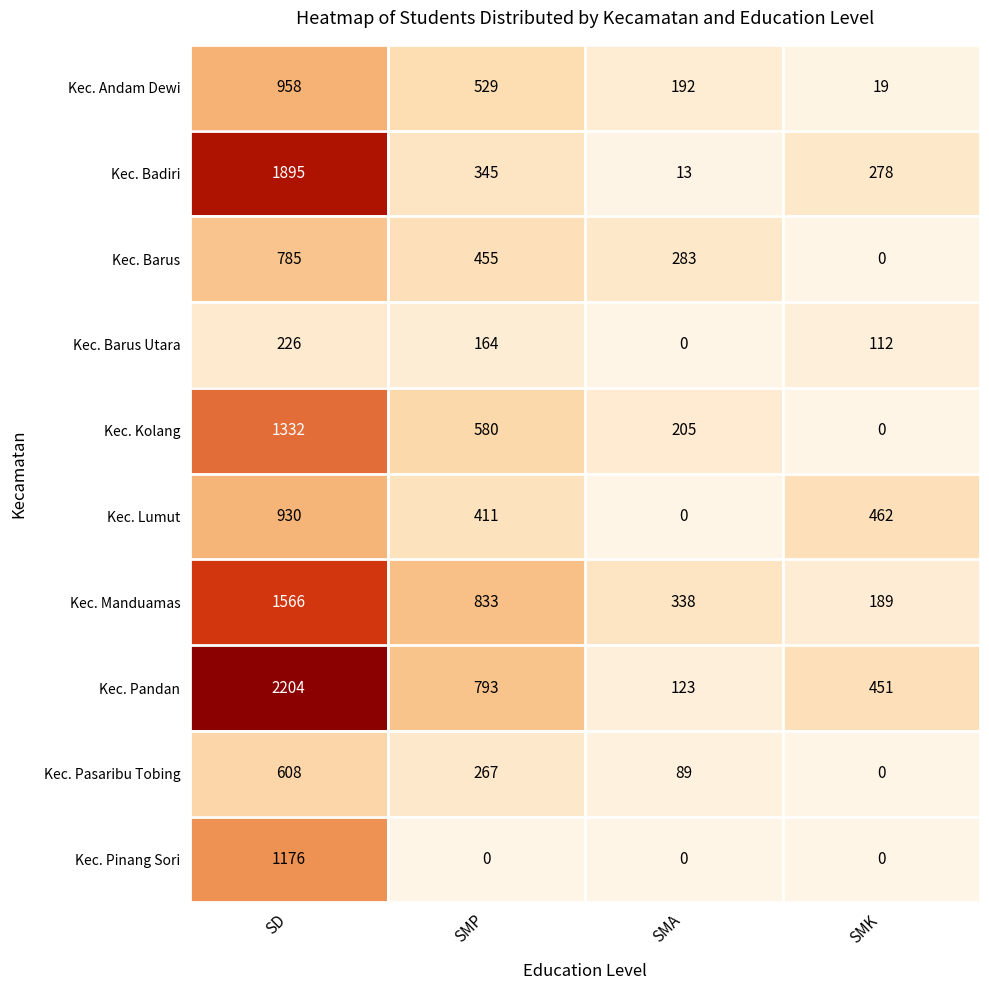

What is the sum of the Kec. Manduamas values at SD and SMP?

2399